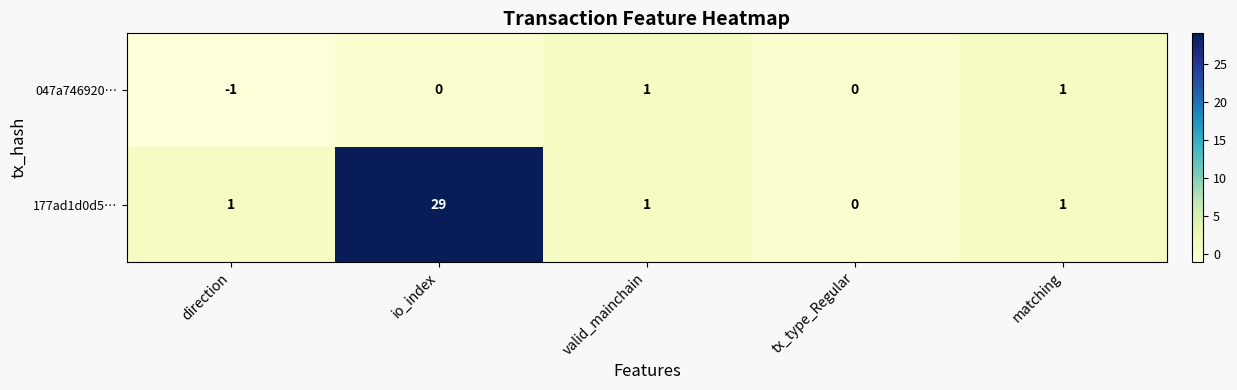

Which category has the highest value in the 177ad1d0d5… series?

io_index